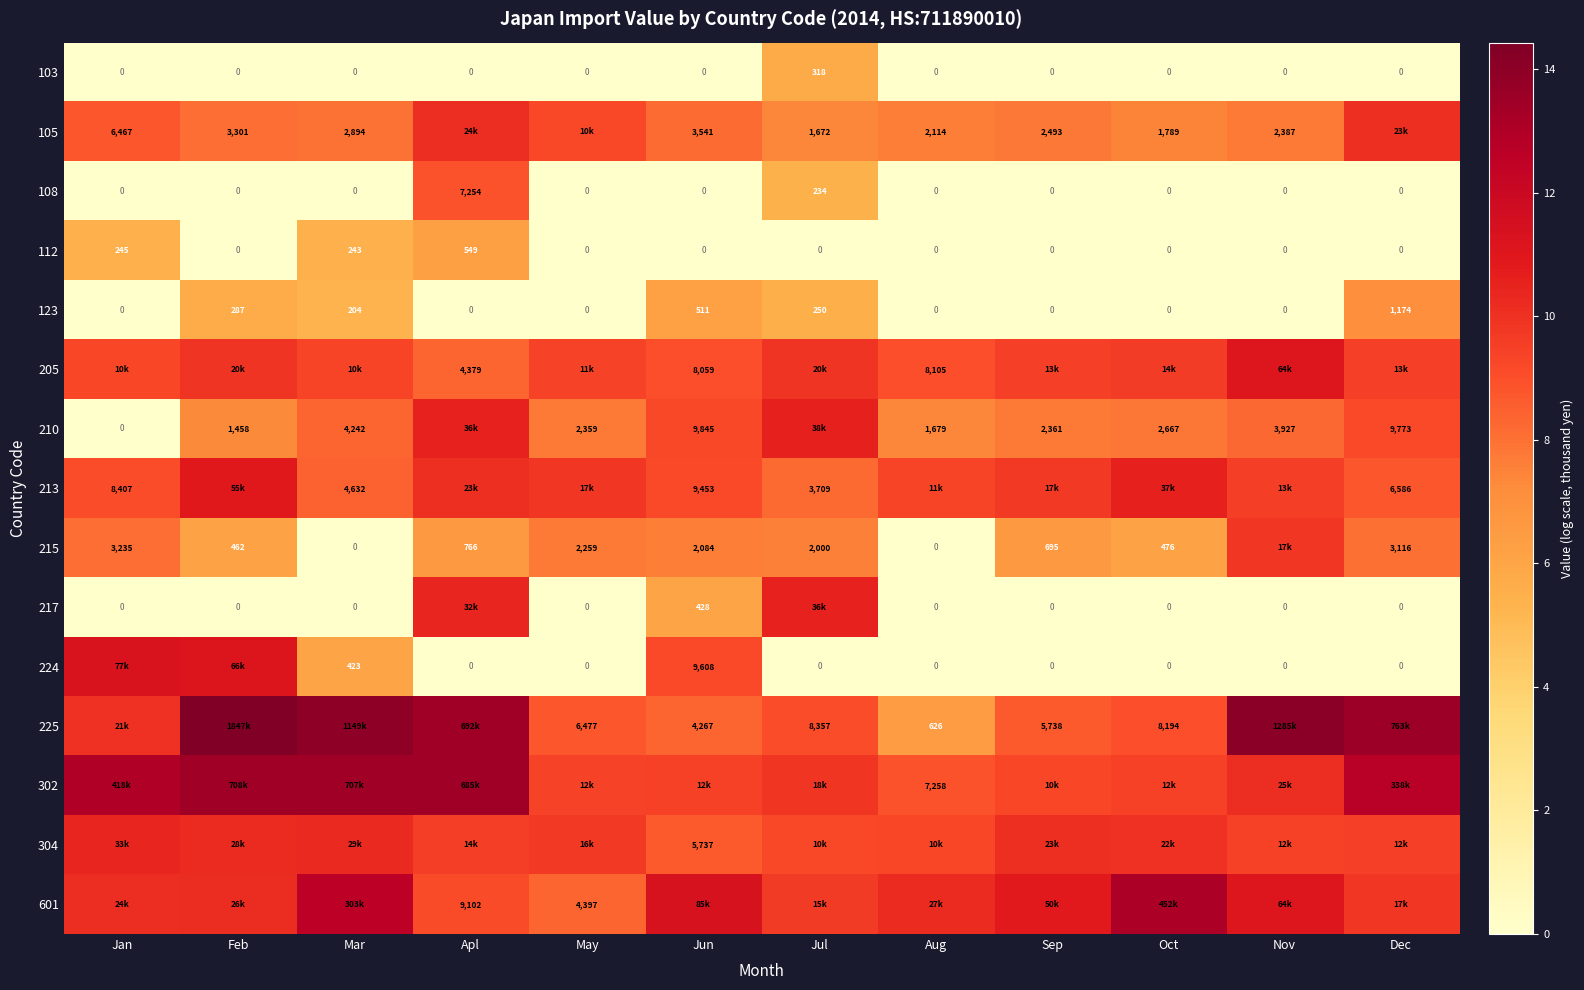

What is the greatest value displayed?

14.4